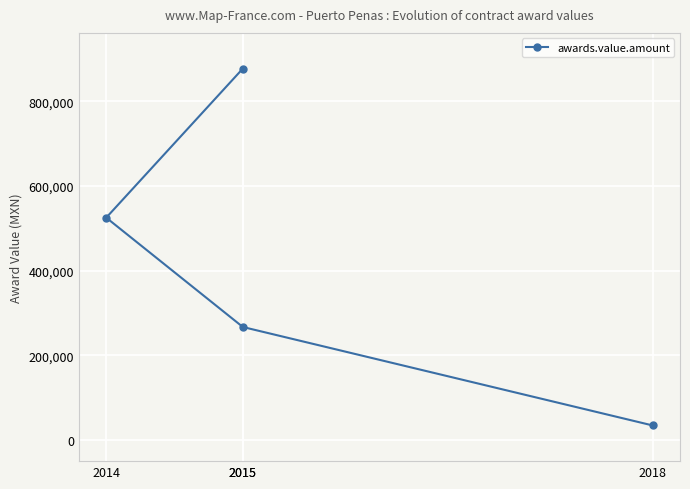

Rank the categories by value from highest to lowest.

2015, 2014, 2015, 2018